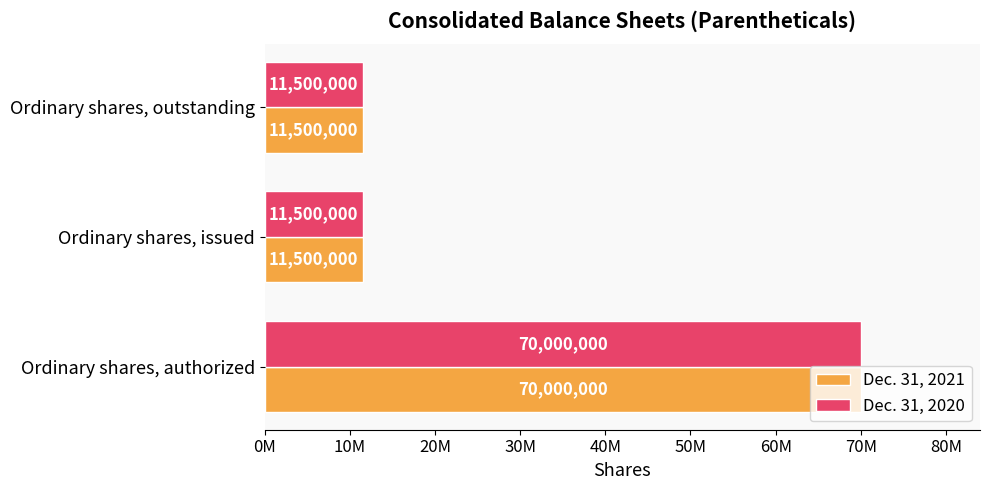

What are all the series names shown in the legend?

Dec. 31, 2021, Dec. 31, 2020